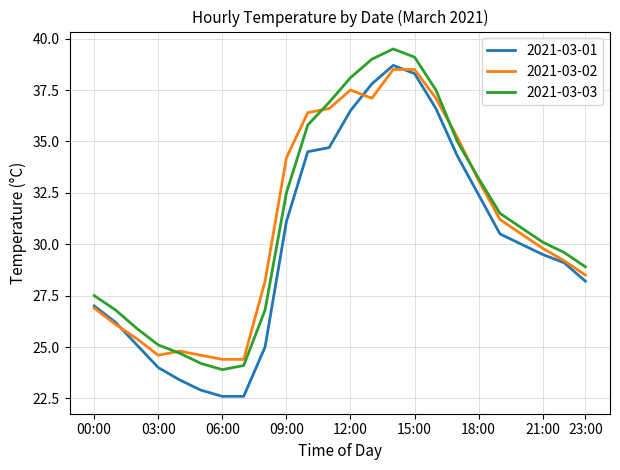

Which series has the largest range (max minus min)?

2021-03-01